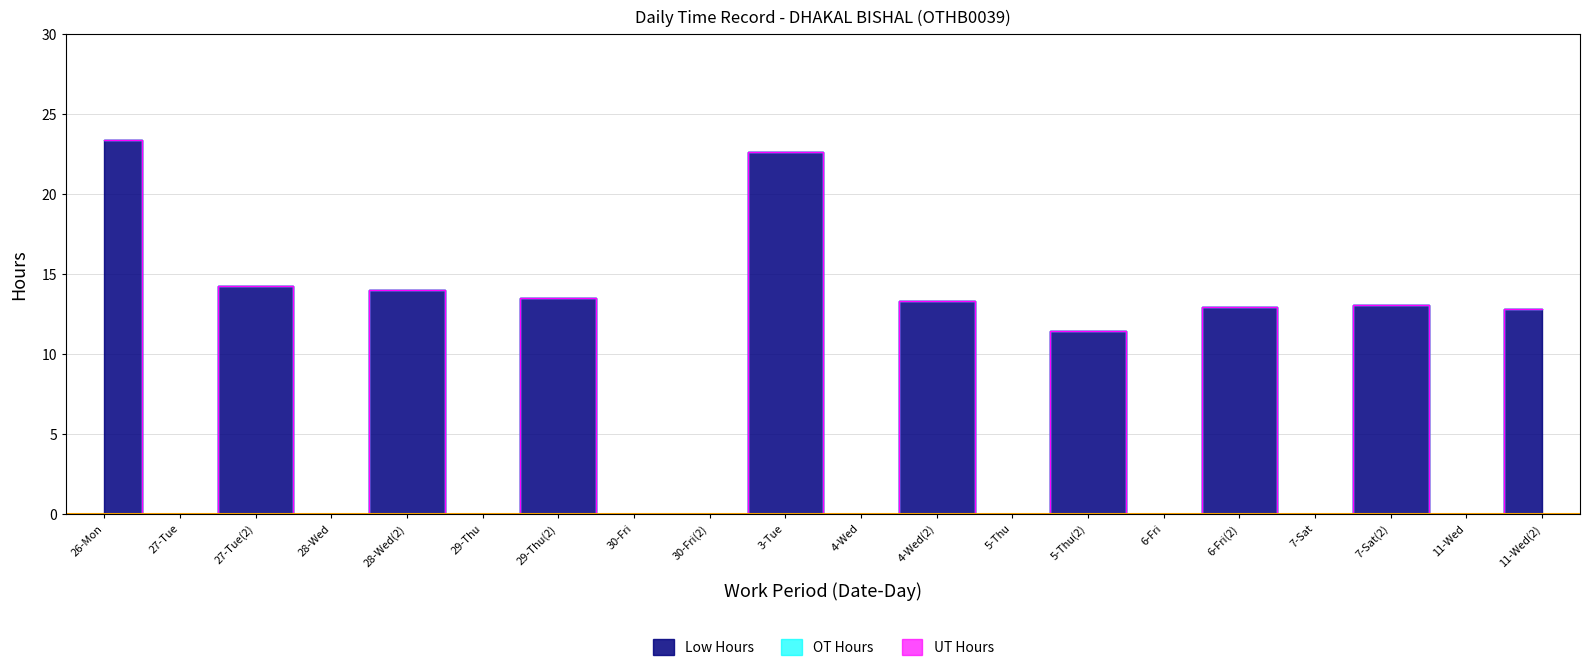

Which category has the lowest value across all series?

27-Tue